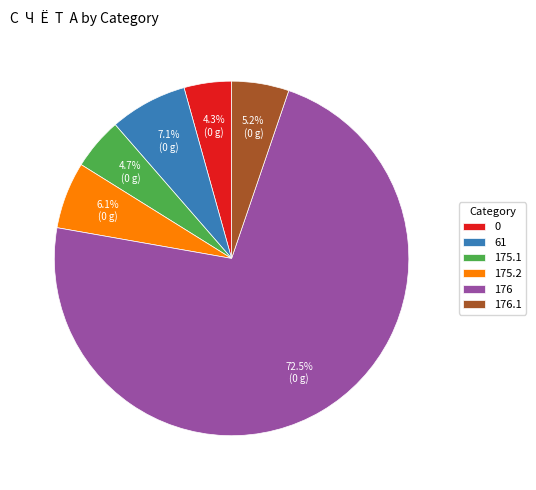

To the nearest percent, what portion does 61 represent?

7%